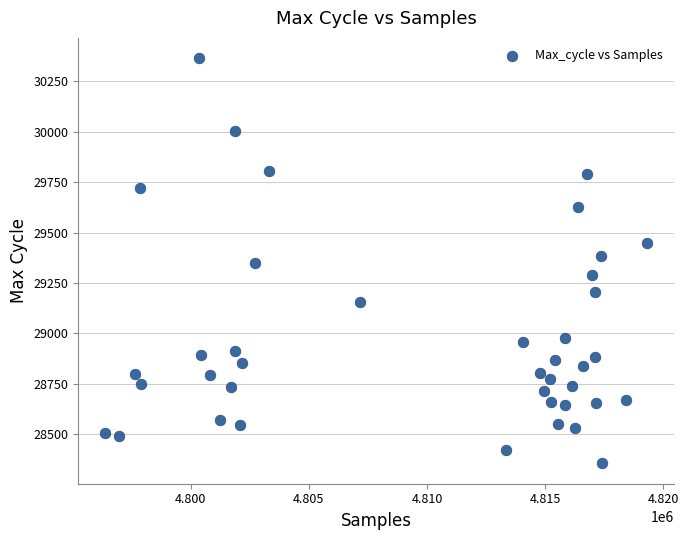

What is the range of X values (max minus min)?

22896